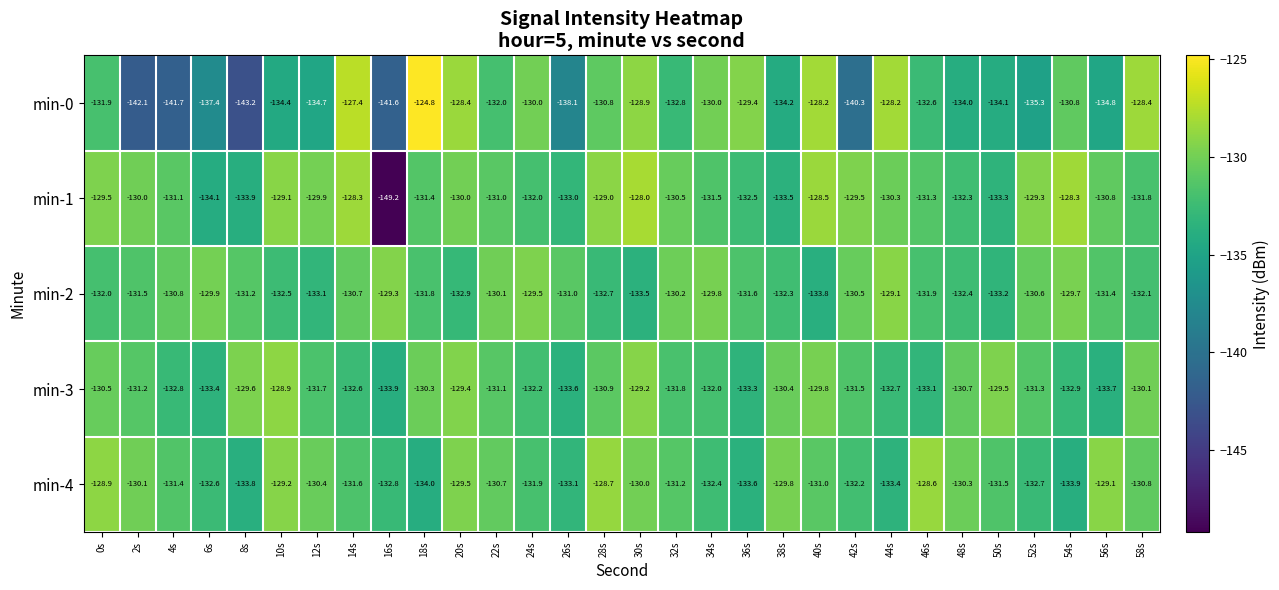

What is the total value across all series at 46s?

-657.5